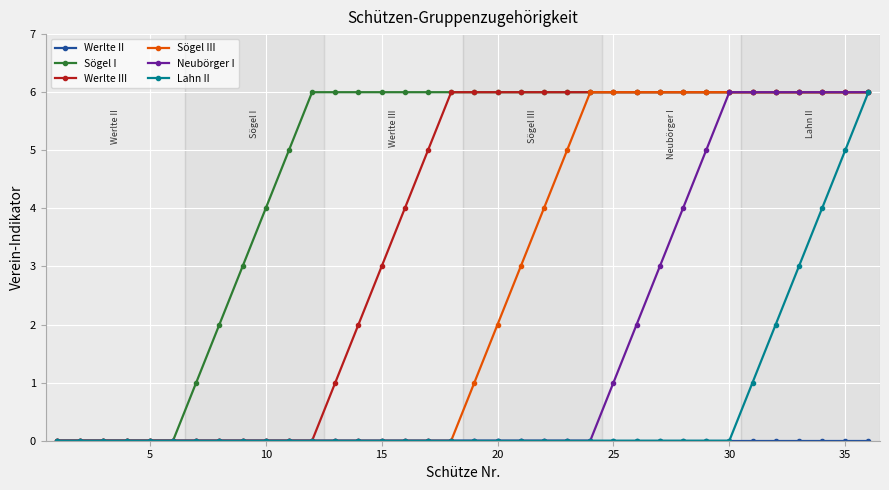

Which series has the largest total across all categories?

Sögel I